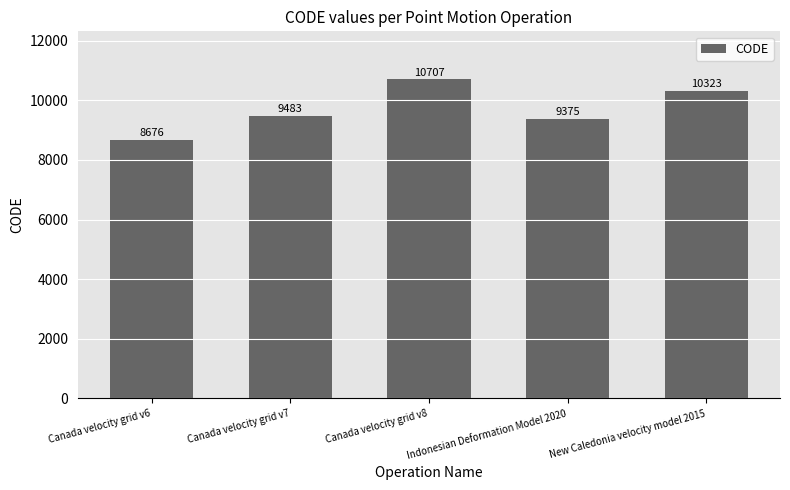

Where is the data nearest to the value 9691?

Canada velocity grid v7